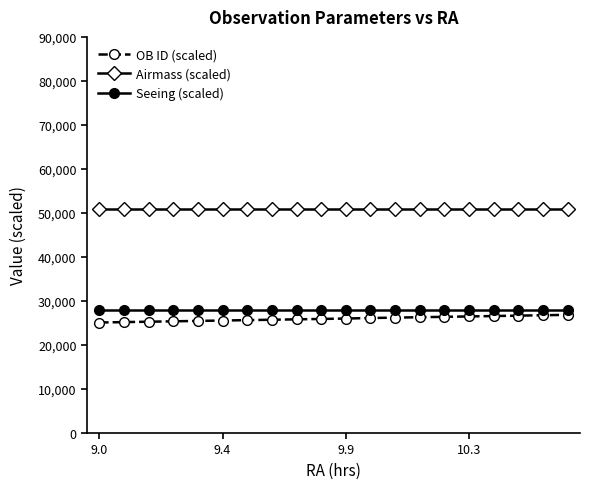

True or false: OB ID (scaled) and Airmass (scaled) intersect in this chart.

False